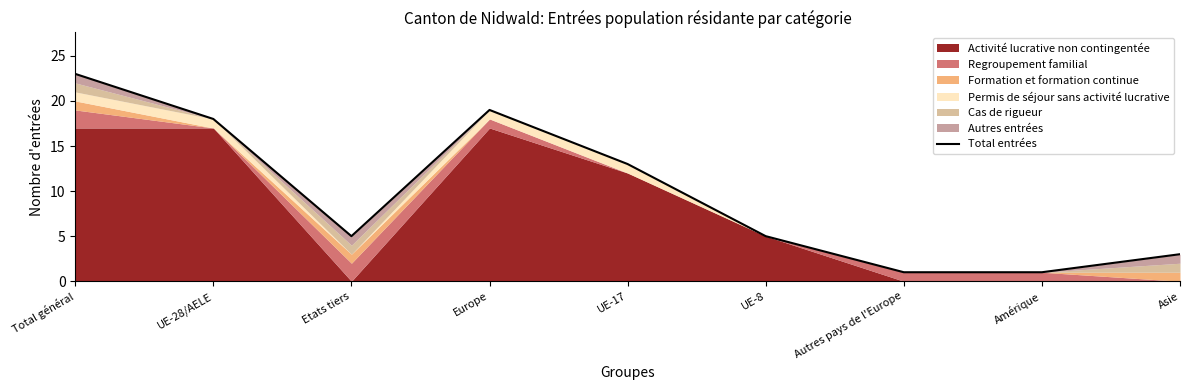

How many lines are shown in the chart?

1